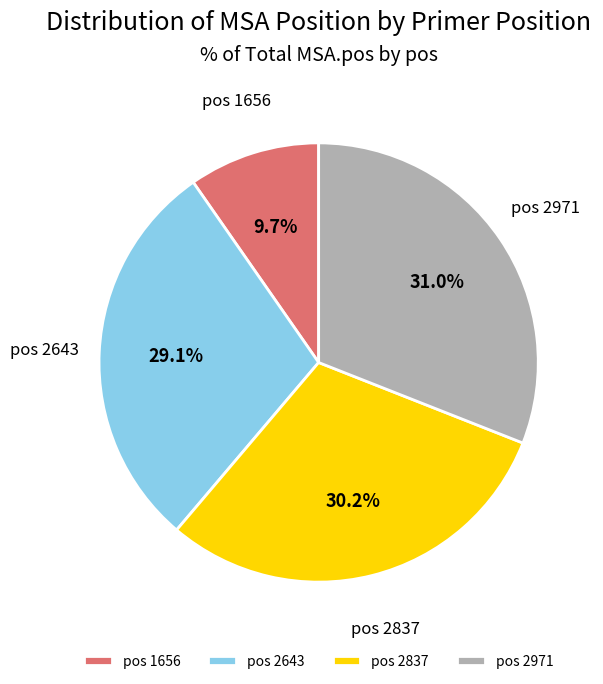

What portion of the pie excludes pos 2643?

70.9%